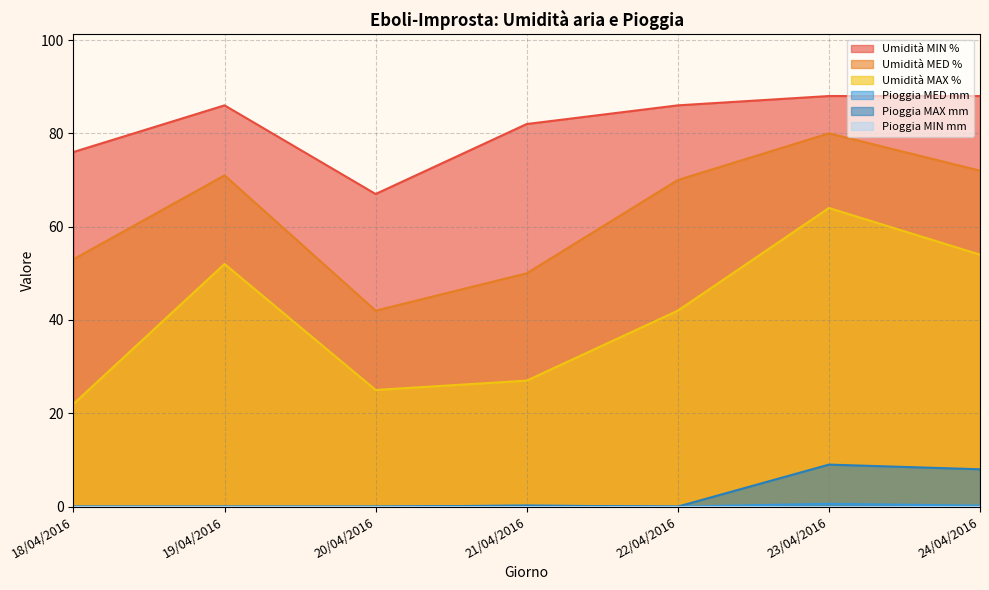

Read the Umidità MAX % value at 24/04/2016.

54.0